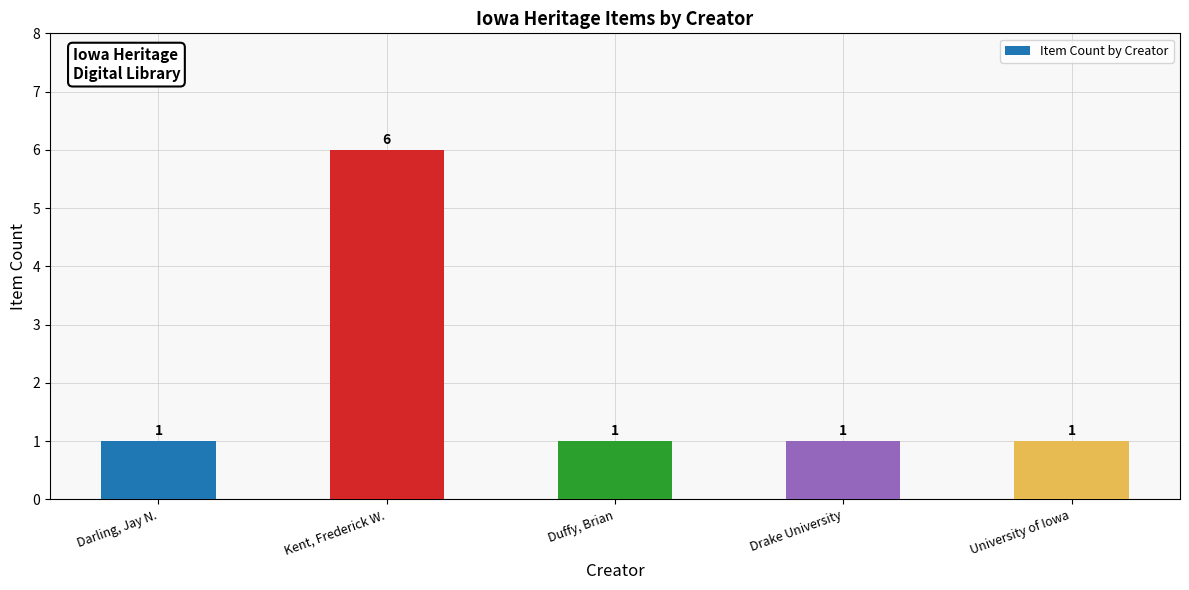

What is the value of the 5th bar from the left?

1